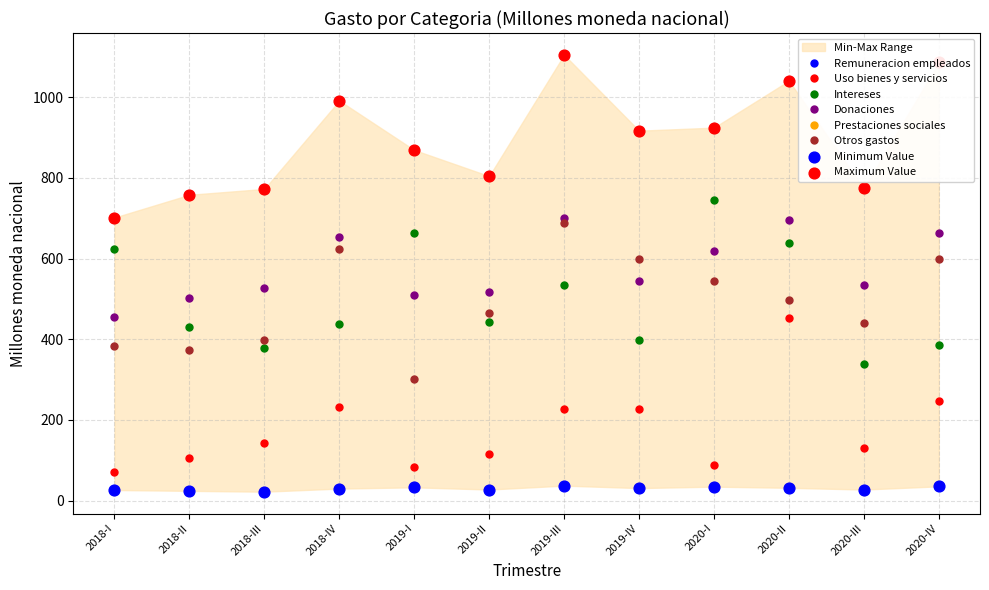

At how many categories does at least one series exceed 896?

6